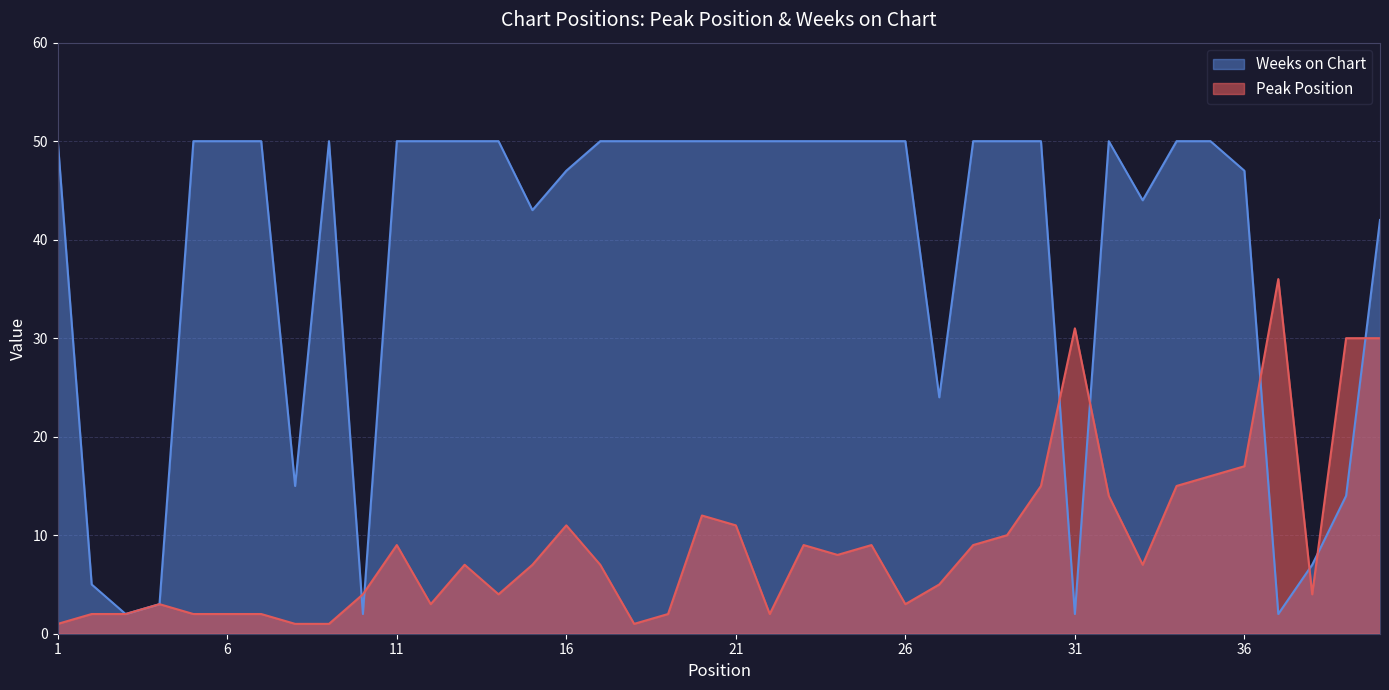

How many lines are shown in the chart?

2